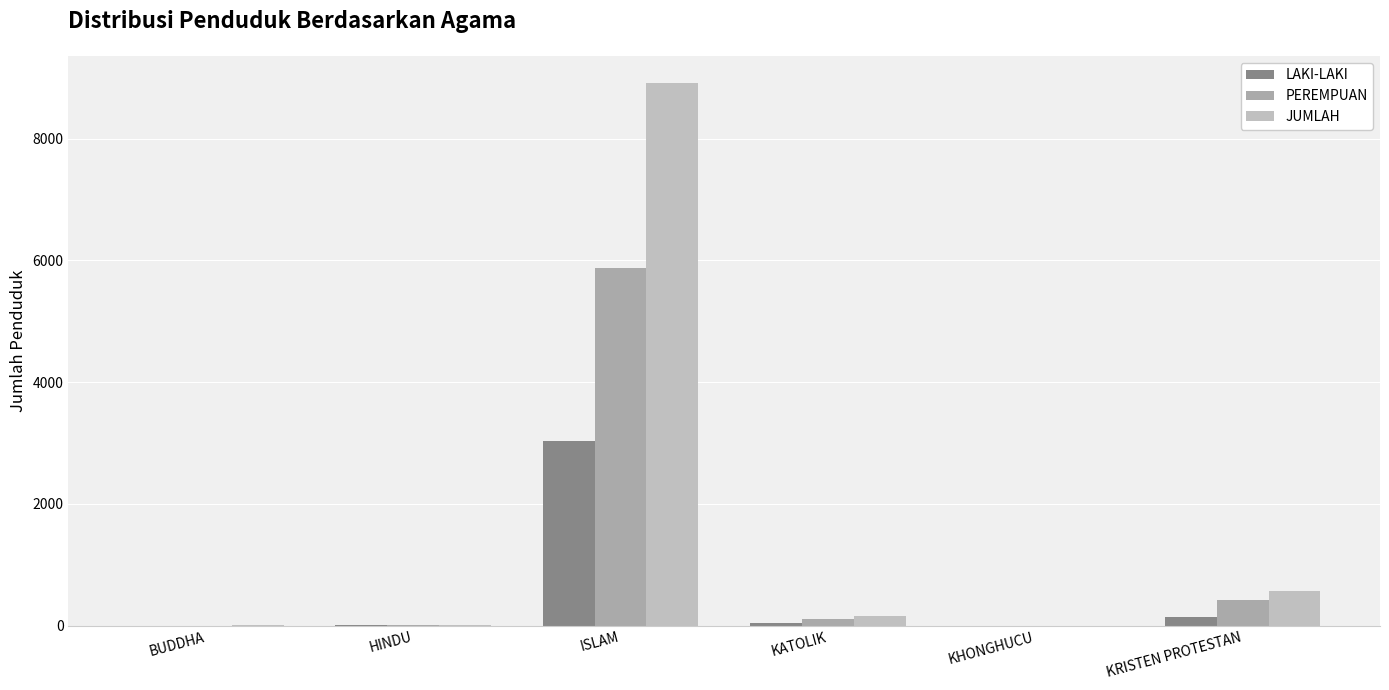

What is the maximum value shown in the chart?

8917